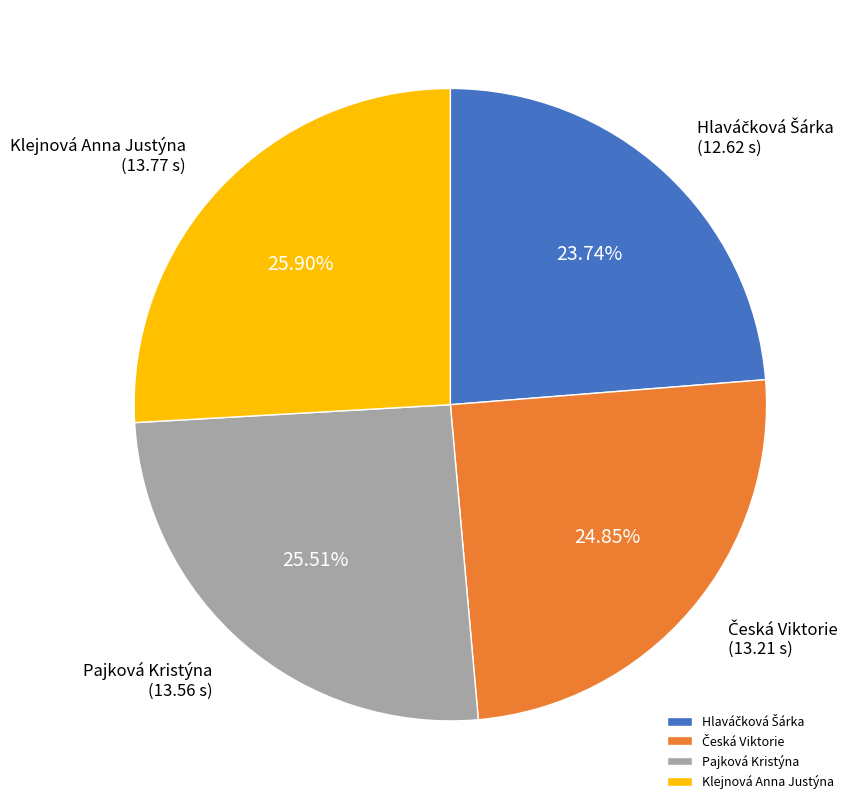

Is there any slice that represents more than half of the pie?

No